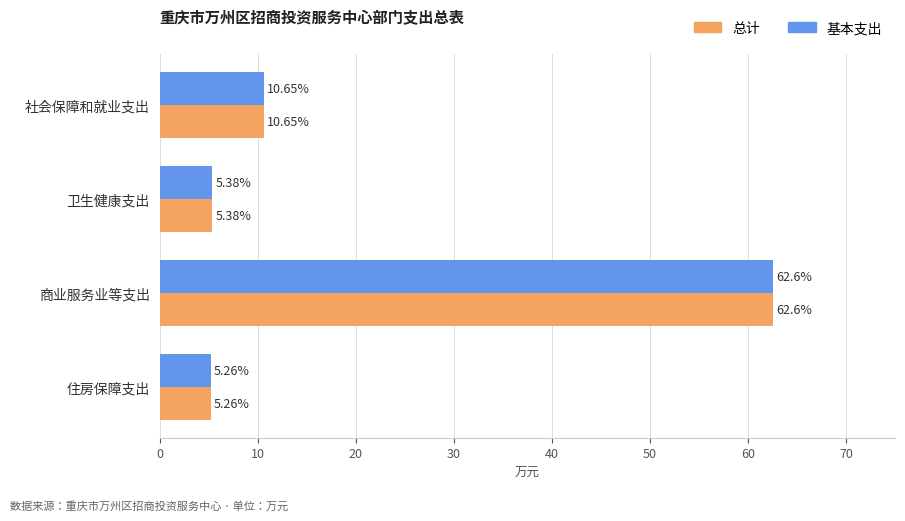

List the labels in order of 基本支出 value, largest first.

商业服务业等支出, 社会保障和就业支出, 卫生健康支出, 住房保障支出